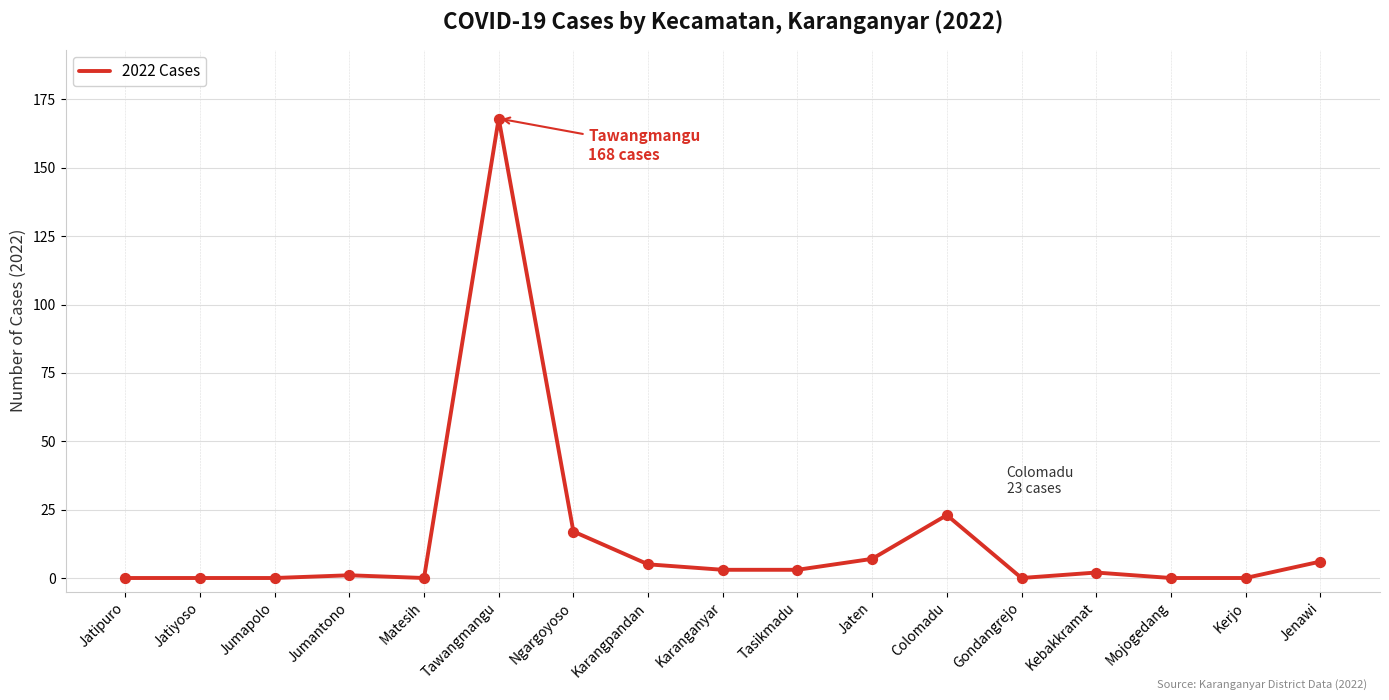

Which has a higher value, Jaten or Tasikmadu?

Jaten